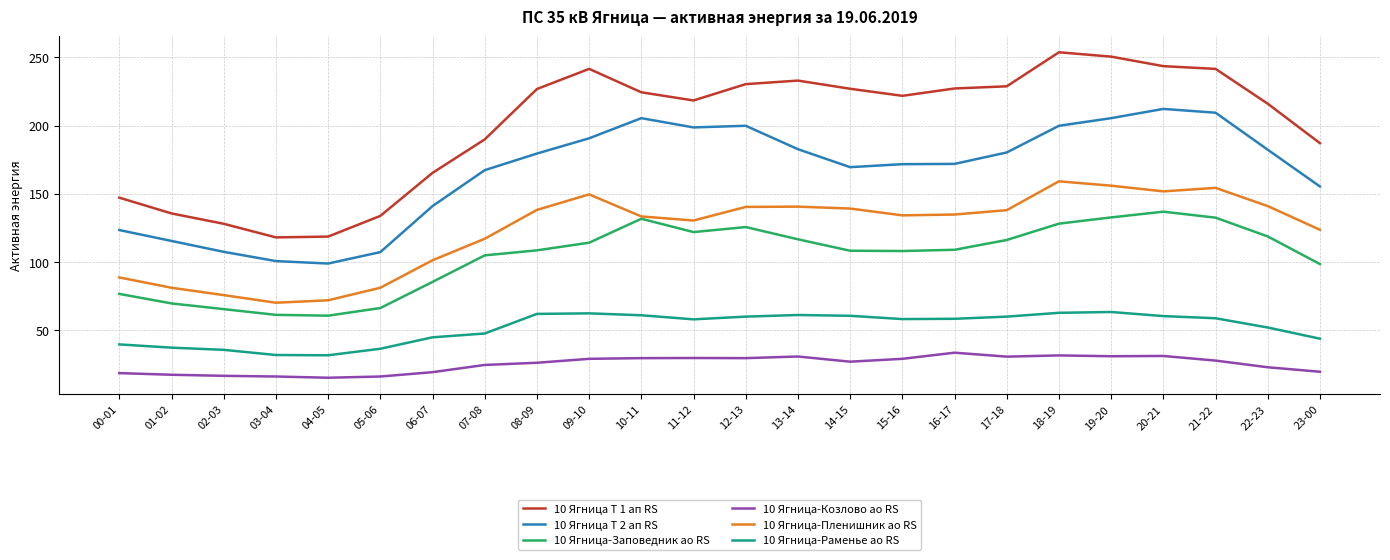

What are all the series names shown in the legend?

10 Ягница Т 1 ап RS, 10 Ягница Т 2 ап RS, 10 Ягница-Заповедник ао RS, 10 Ягница-Козлово ао RS, 10 Ягница-Пленишник ао RS, 10 Ягница-Раменье ао RS